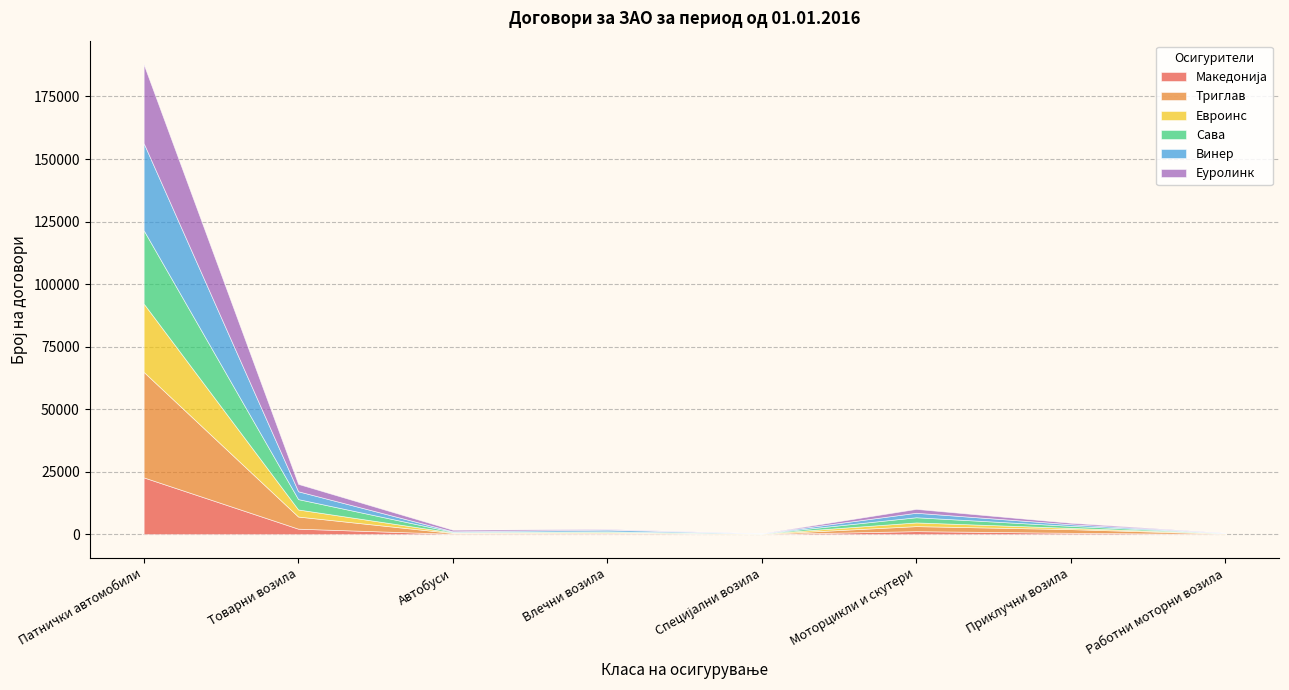

What is the average value of the Еуролинк series?

4694